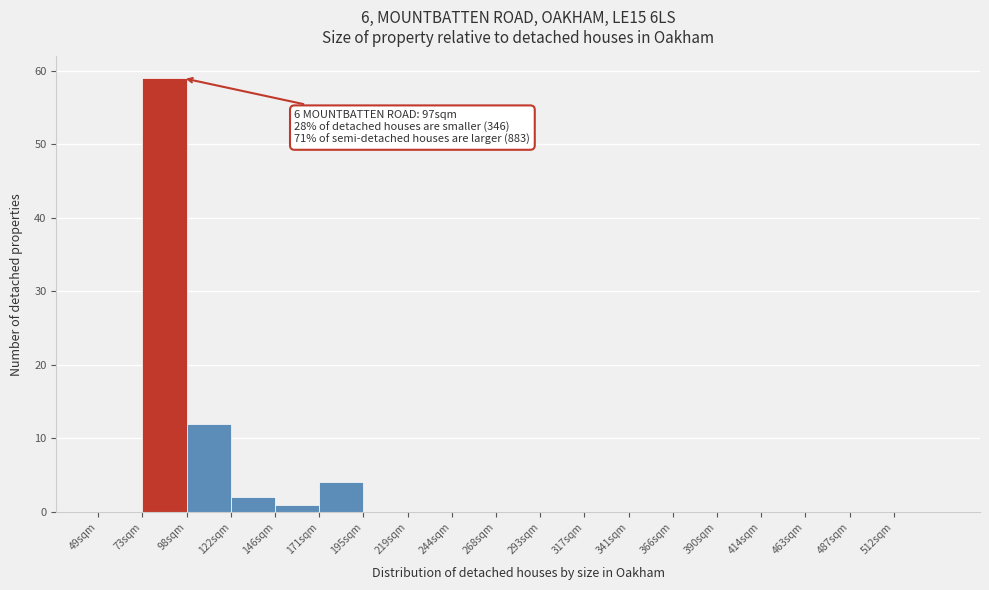

Reading left to right, what are all the values shown in this chart?

49sqm=0	73sqm=59	98sqm=12	122sqm=2	146sqm=1	171sqm=4	195sqm=0	219sqm=0	244sqm=0	268sqm=0	293sqm=0	317sqm=0	341sqm=0	366sqm=0	390sqm=0	414sqm=0	463sqm=0	487sqm=0	512sqm=0